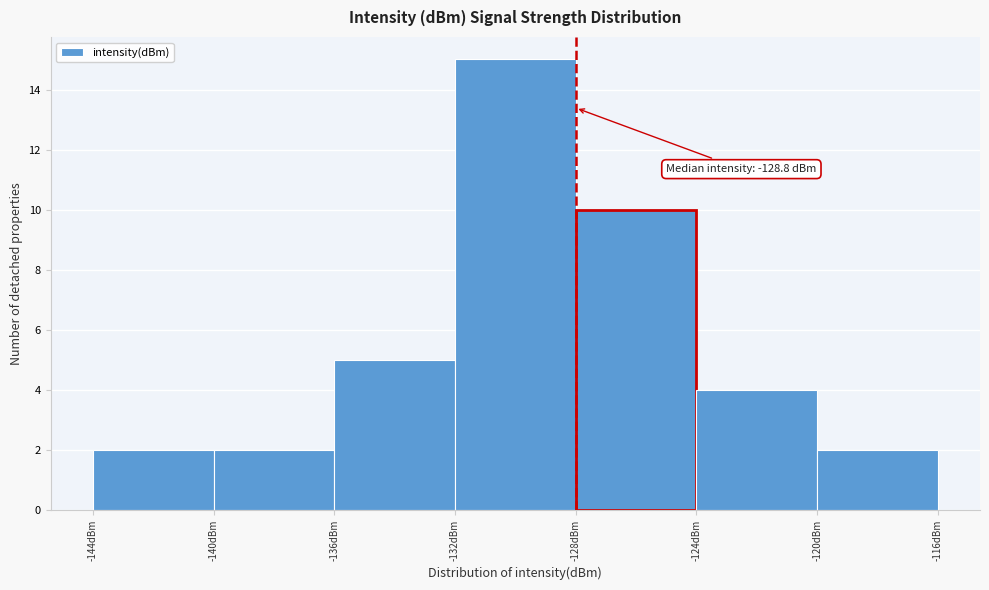

Over which range of the x-axis is the bar tallest?

-132 to -128